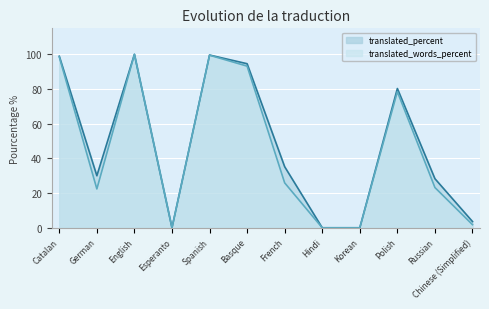

What is the sum of the translated_words_percent values at Spanish and Catalan?

198.0